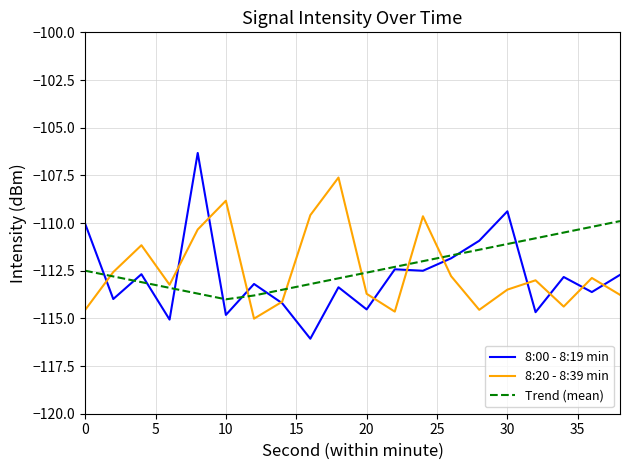

Does the chart have visible grid lines?

Yes